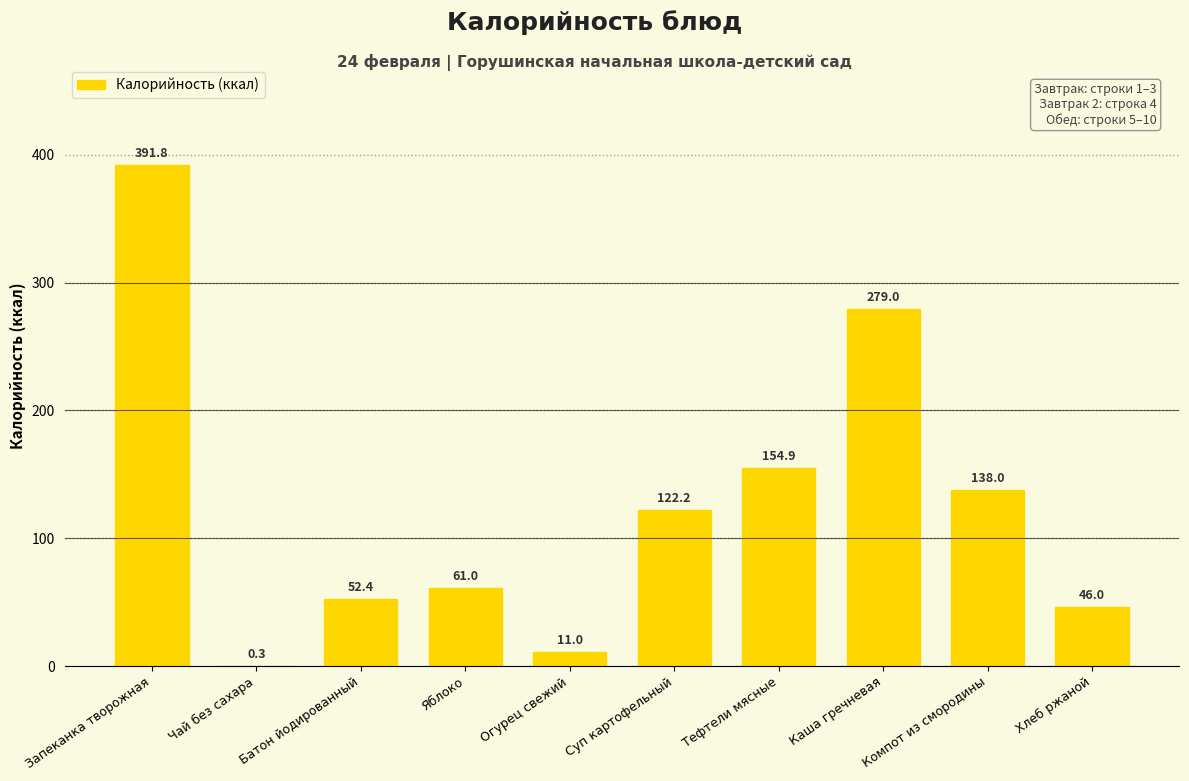

What is the sum of all values?

1256.6